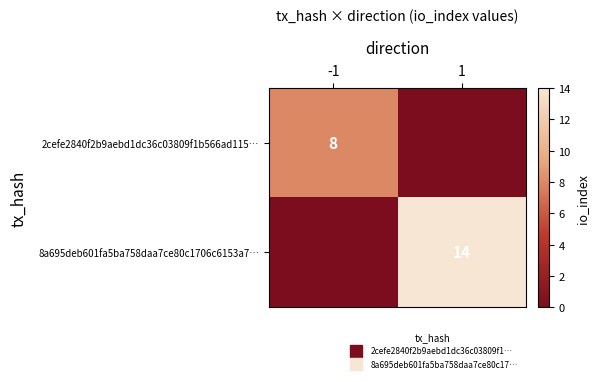

Which series has the largest total across all categories?

8a695deb601fa5ba758daa7ce80c1706c6153a7…